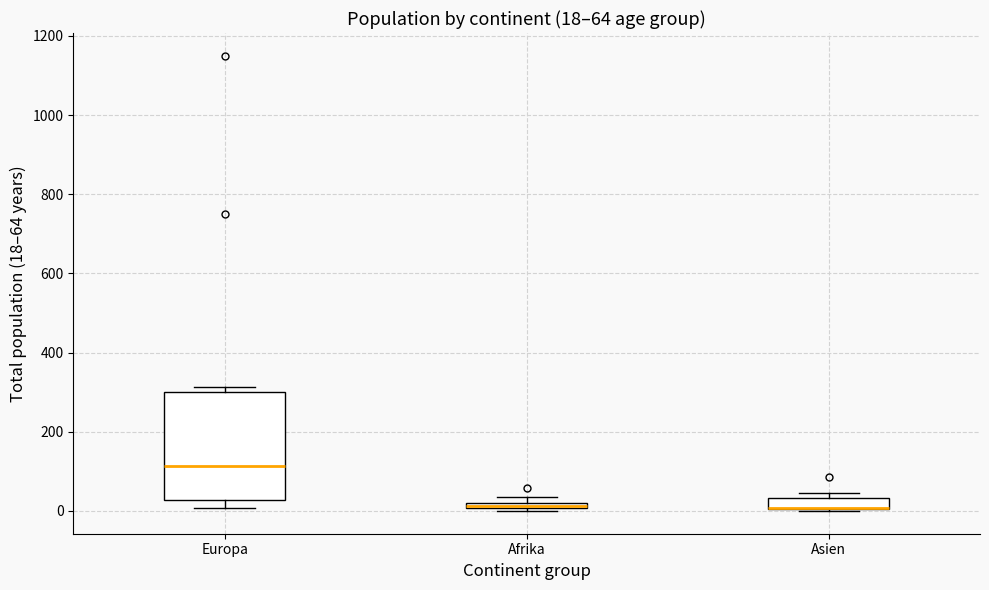

Comparing the boxes themselves (not the whiskers), which one is the tallest?

Europa